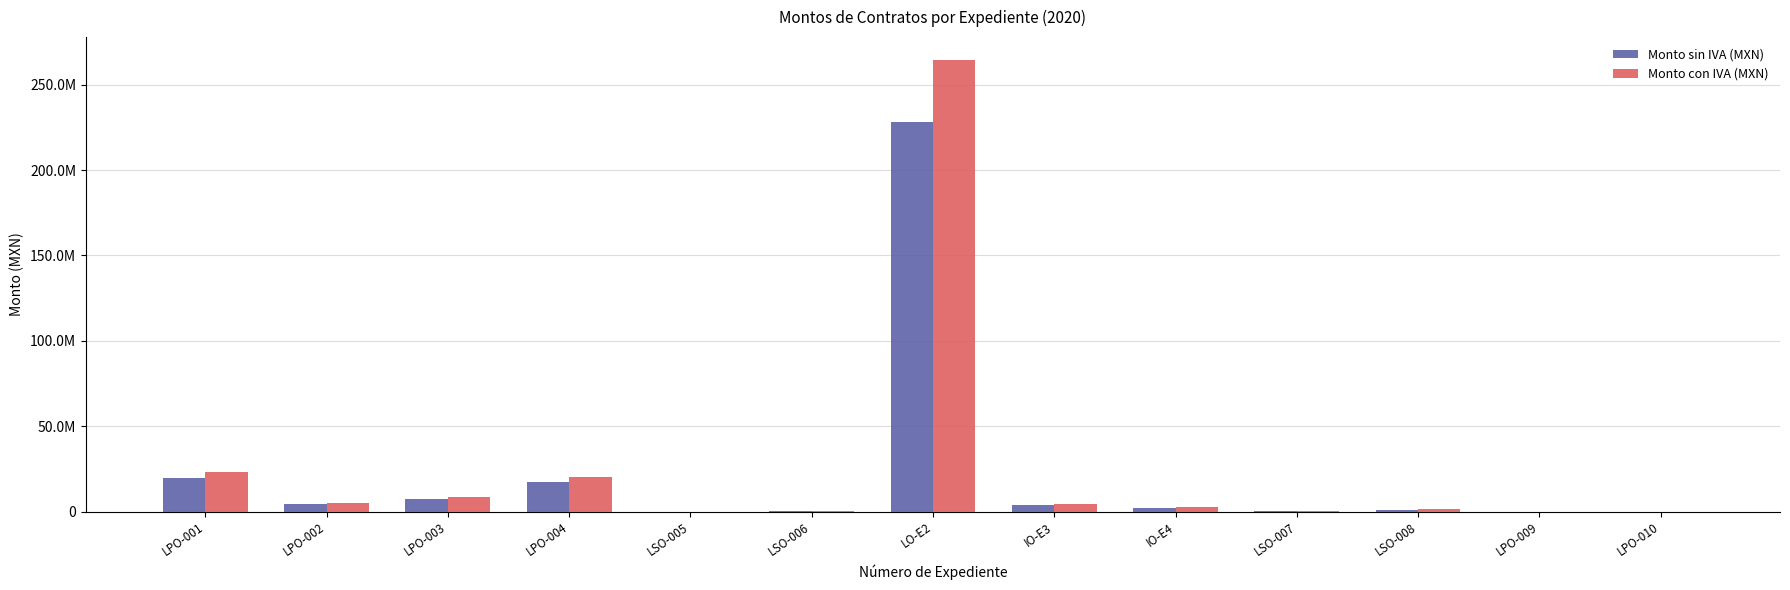

Which series has the widest spread of values?

Monto con IVA (MXN)